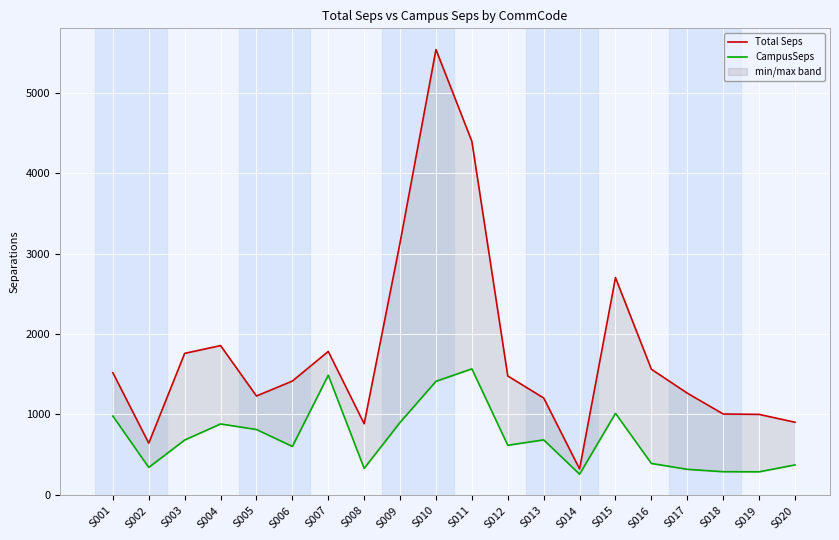

The value of CampusSeps at S009 is 898.8. True or false?

True